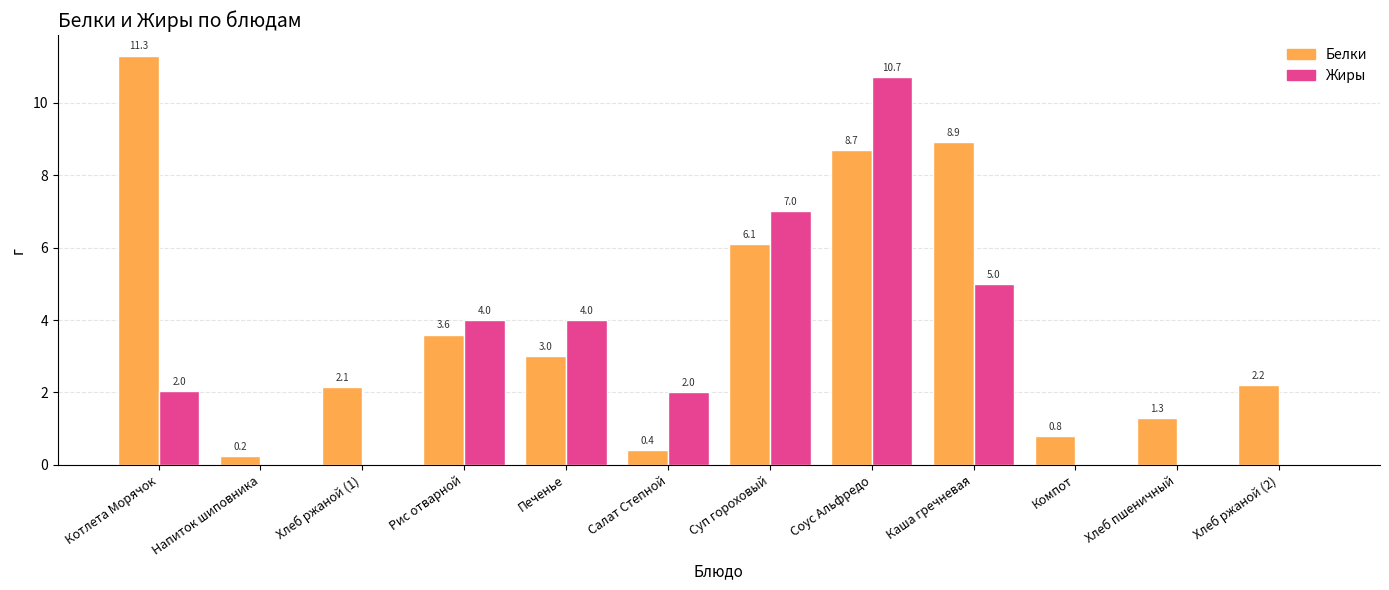

What is the maximum value for Белки?

11.3